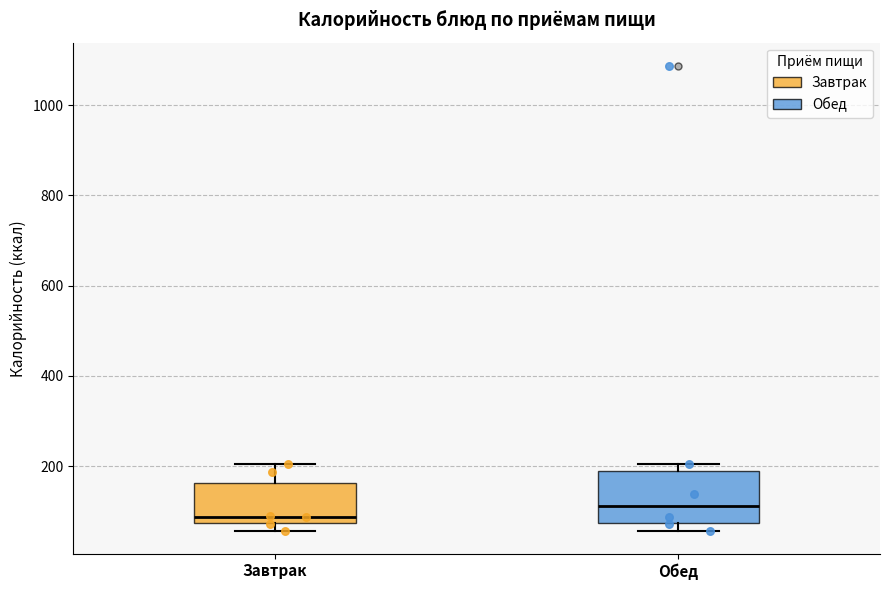

Reading left to right, transcribe this box plot: for each box, give where its median line is, the range the box spans, and where its two whiskers end, as read against the y-axis. The values are not printed on the chart, so give them approximately, as read against the axis.

Завтрак: median 80 (just above the box's lower edge), box 80 to 160, whiskers 60 to 200
Обед: median 120, box 80 to 180, whiskers 60 to 200